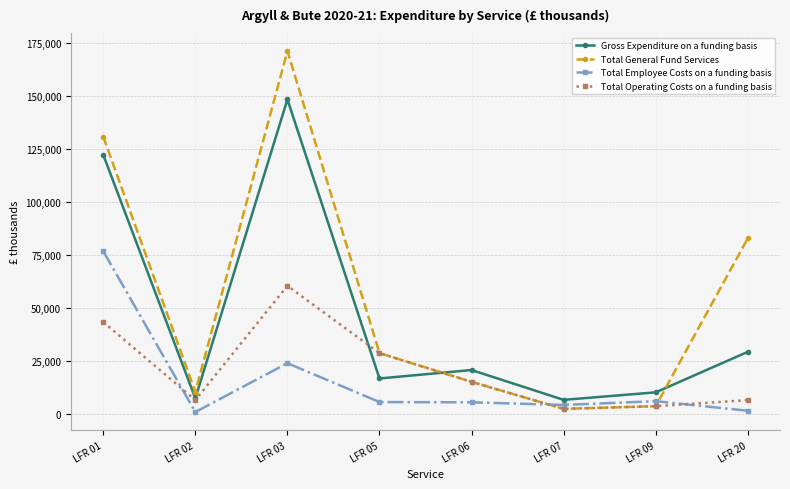

What is the maximum value shown in the chart?

171227